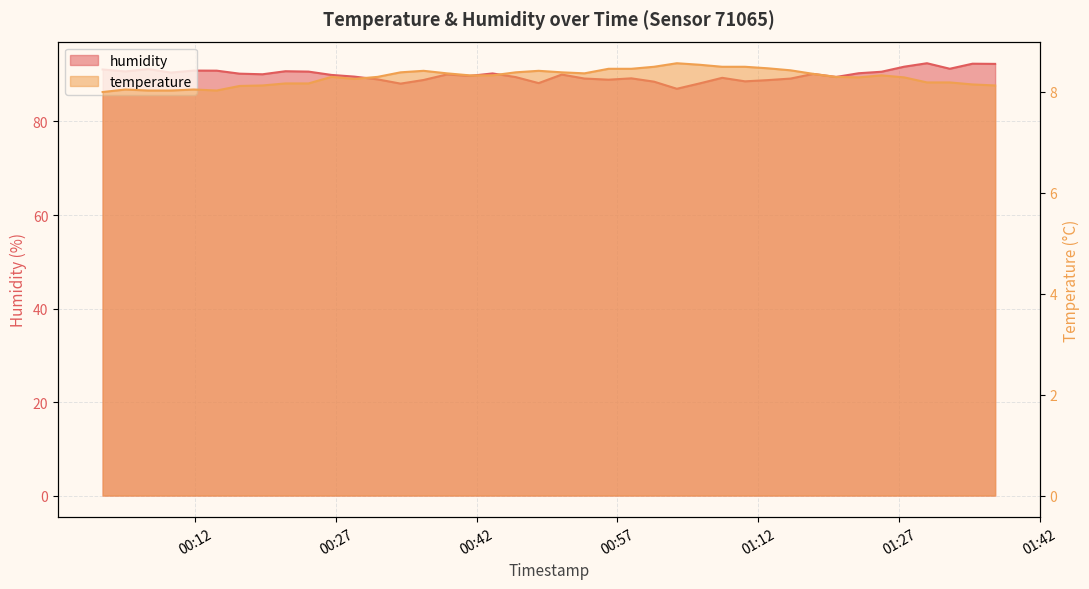

What is the difference between the second highest and second lowest values in the temperature series?

0.5